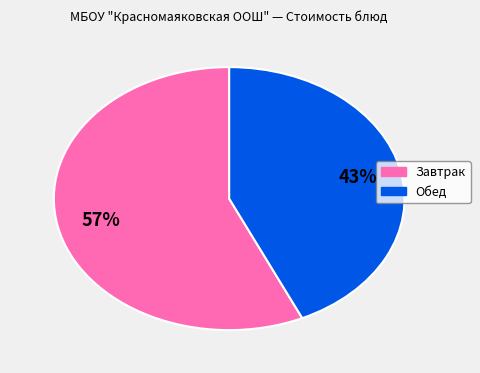

Is there a majority slice in this chart?

Yes